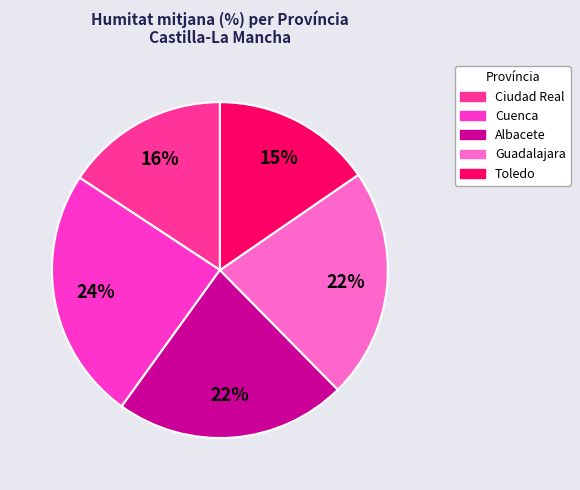

What is the largest slice in the pie chart?

Cuenca